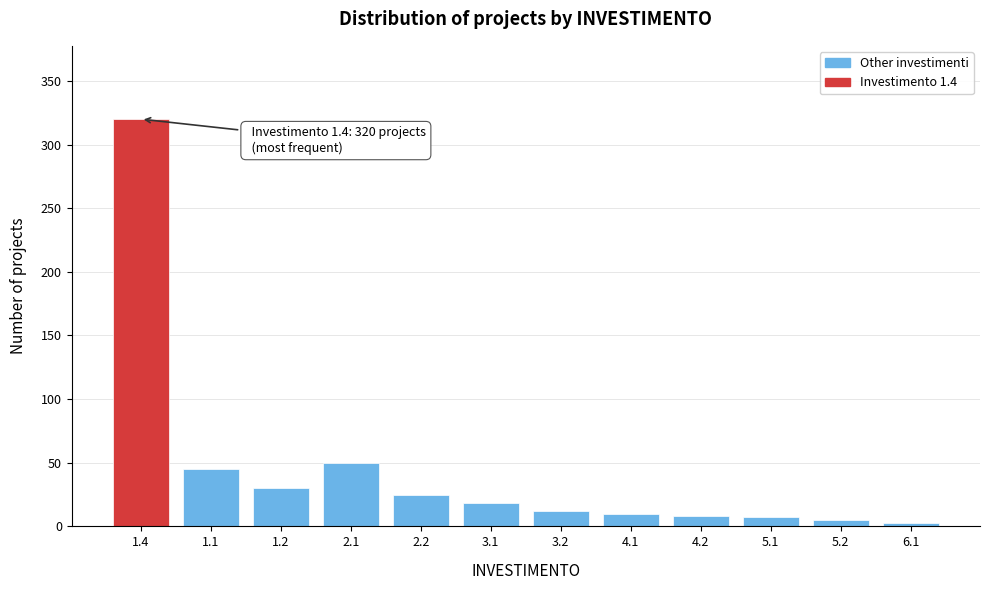

What is the average value?

44